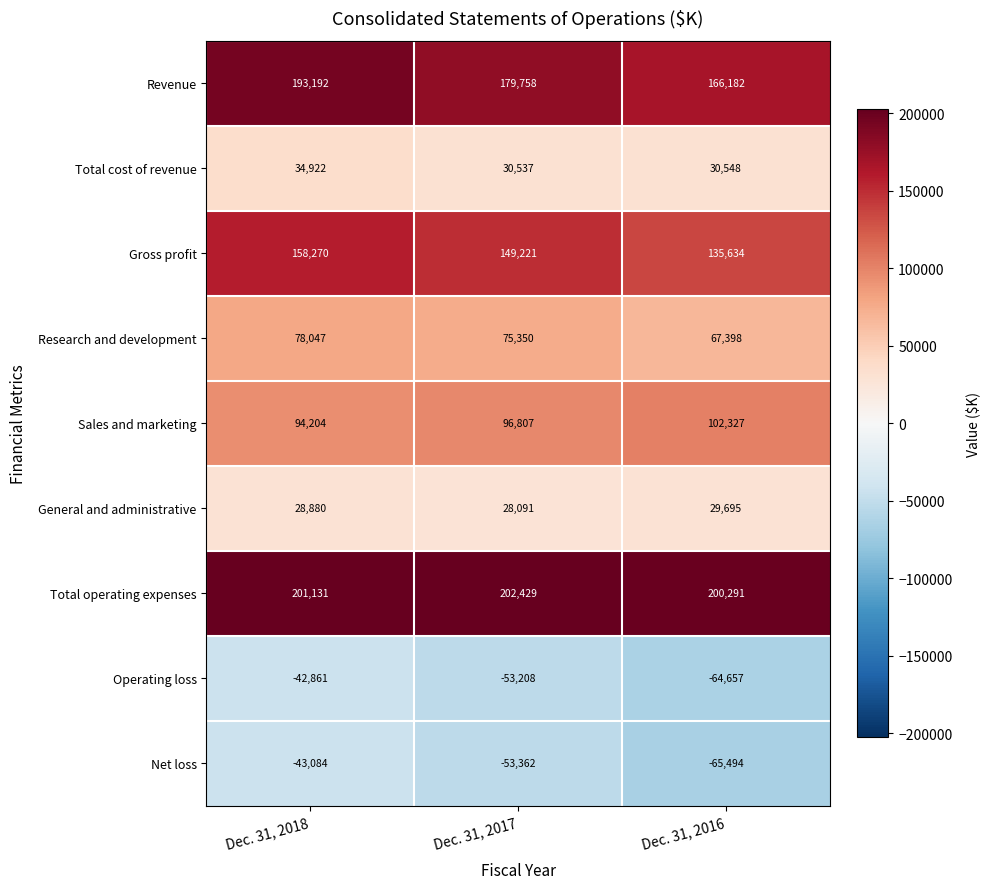

Read the Sales and marketing value at Dec. 31, 2016.

102327